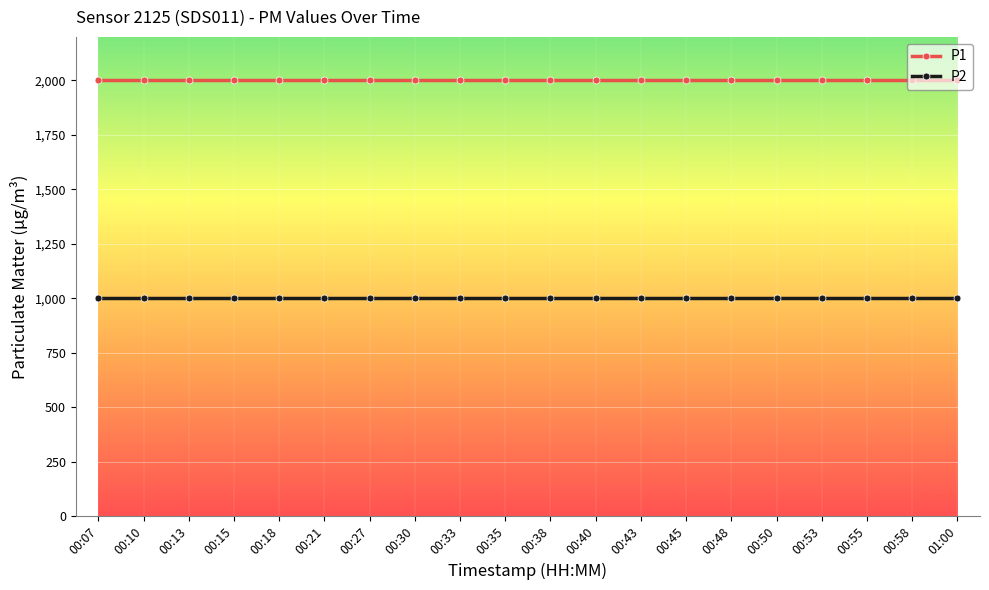

True or false: P1 and P2 intersect in this chart.

False